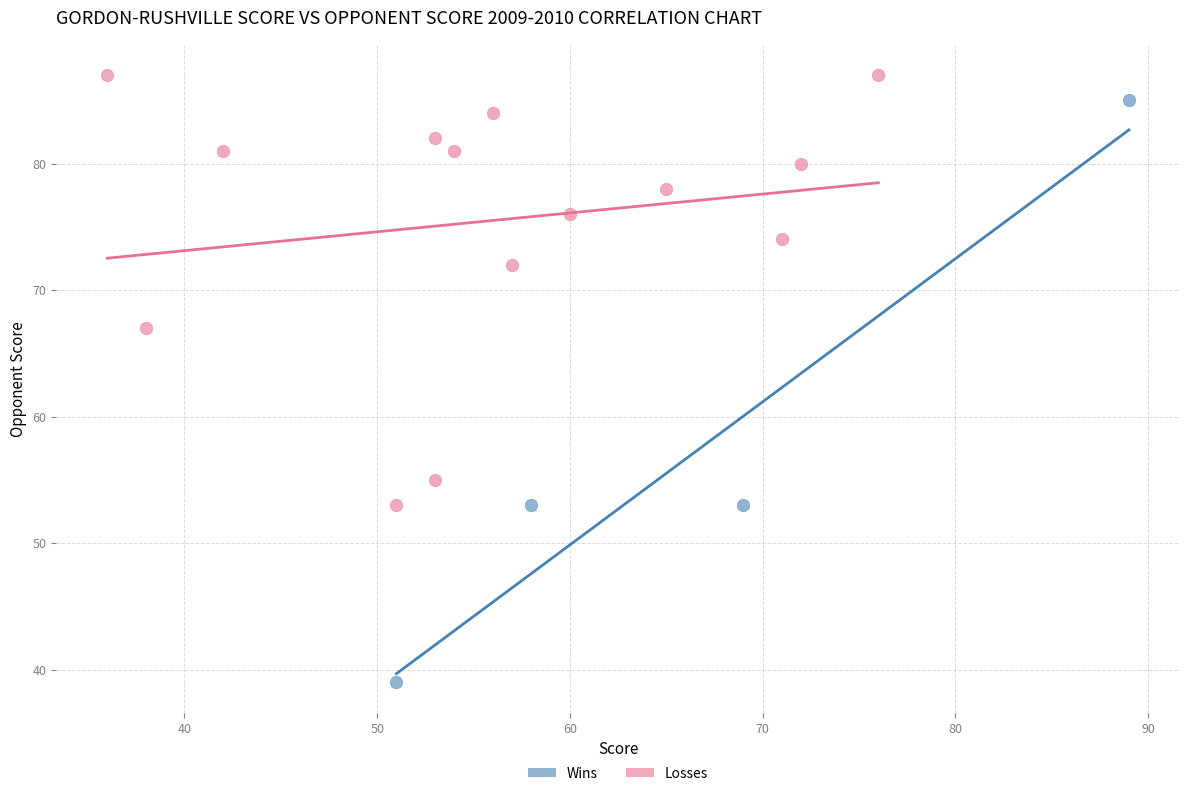

Which series contains the highest Y value?

Losses